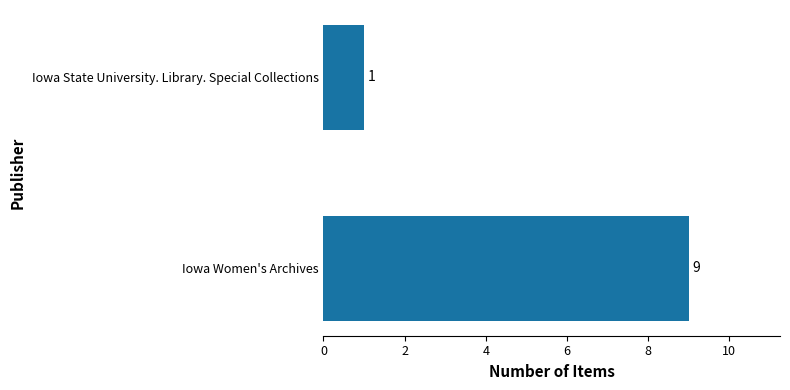

Which has a higher value, Iowa Women's Archives or Iowa State University. Library. Special Collections?

Iowa Women's Archives